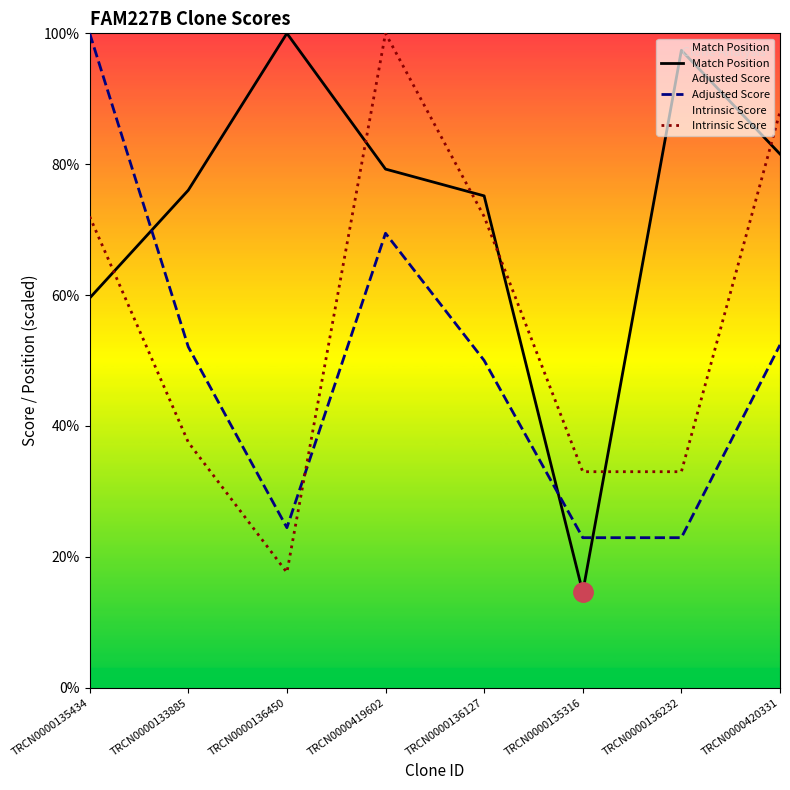

Is it true that Intrinsic Score equals 72.0 at TRCN0000136127?

True